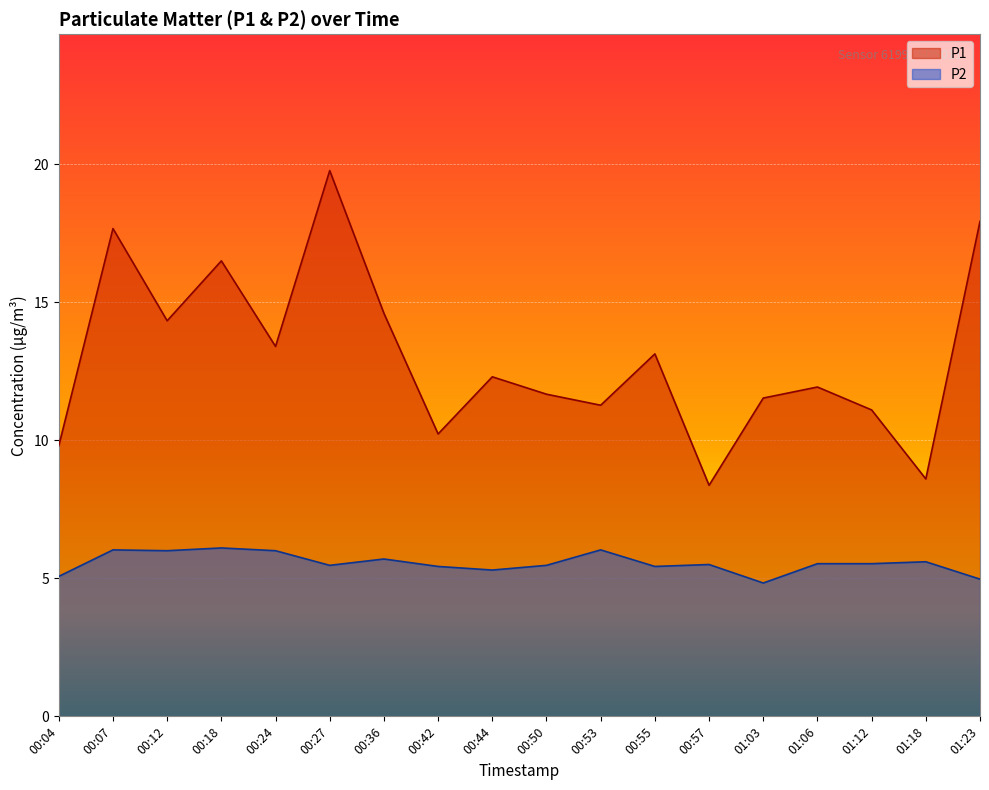

Where is P1 nearest to the value 14?

00:12